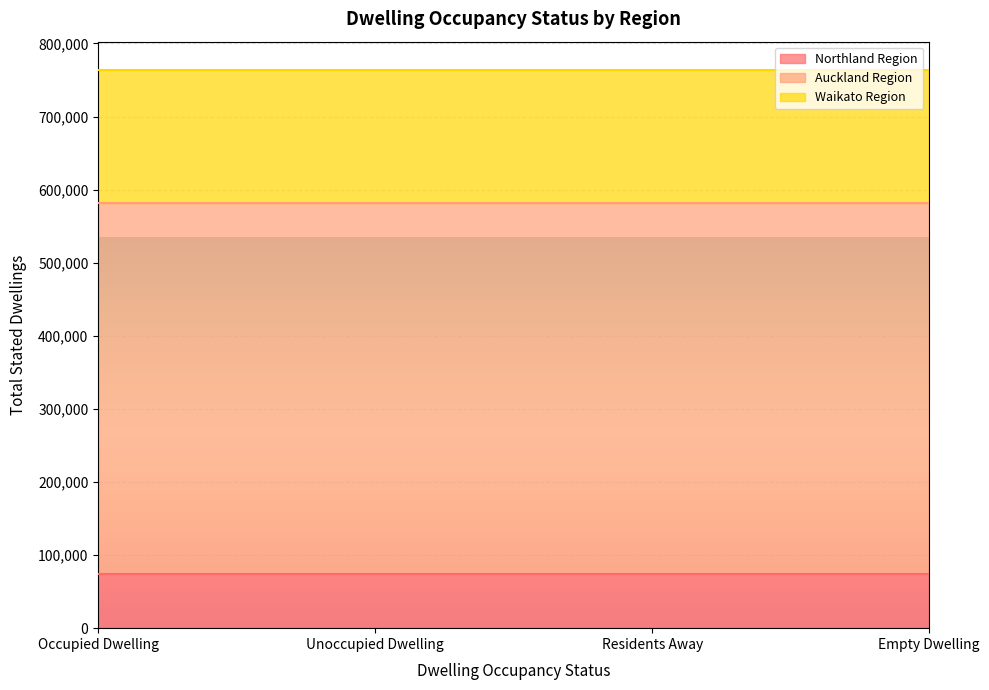

True or false: Waikato Region and Northland Region cross at least once.

False